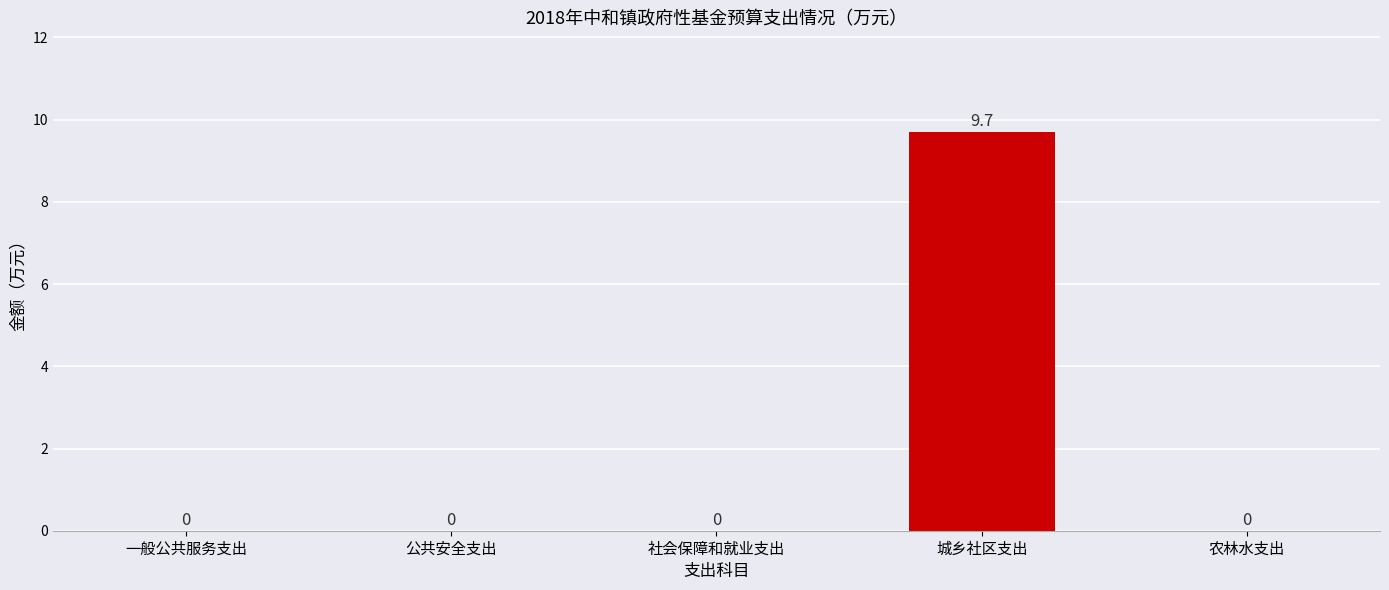

How many data points does each series have?

5